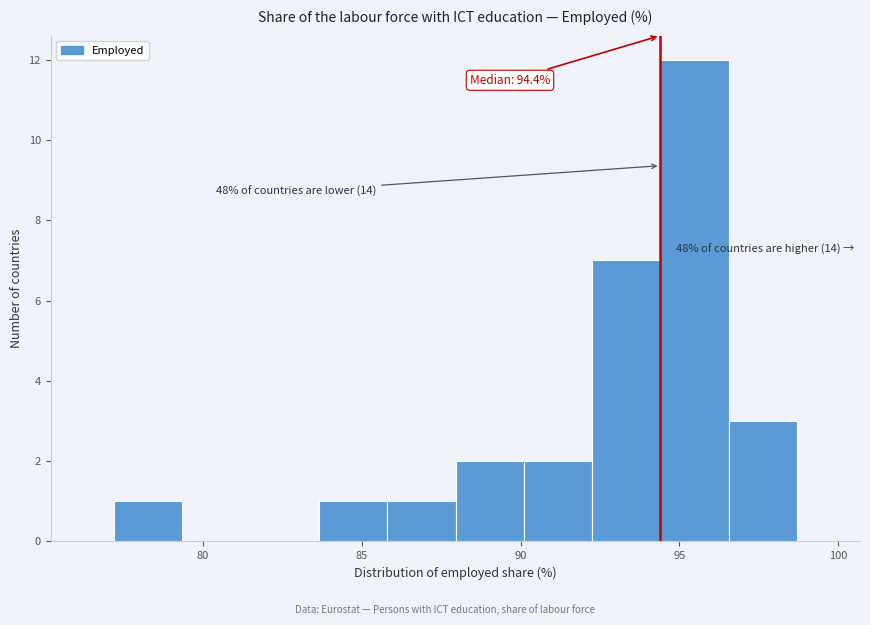

Over which range of the x-axis is the bar tallest?

94.40 to 96.55